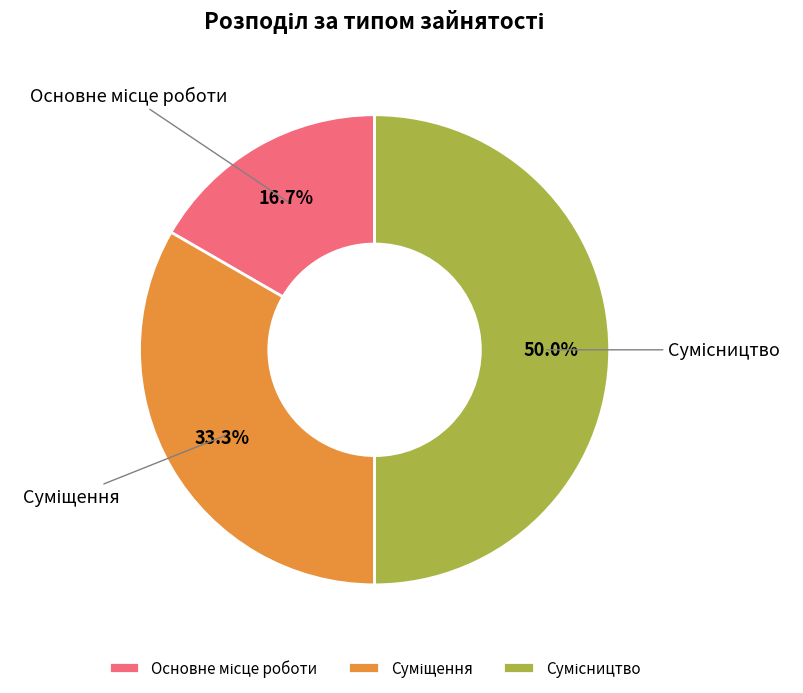

Rank the categories by value from lowest to highest.

Основне місце роботи, Суміщення, Сумісництво